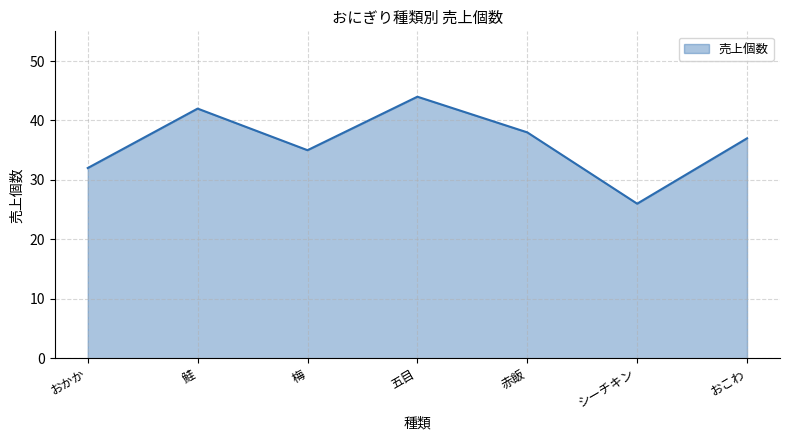

List the labels in order of value, smallest first.

シーチキン, おかか, 梅, おこわ, 赤飯, 鮭, 五目